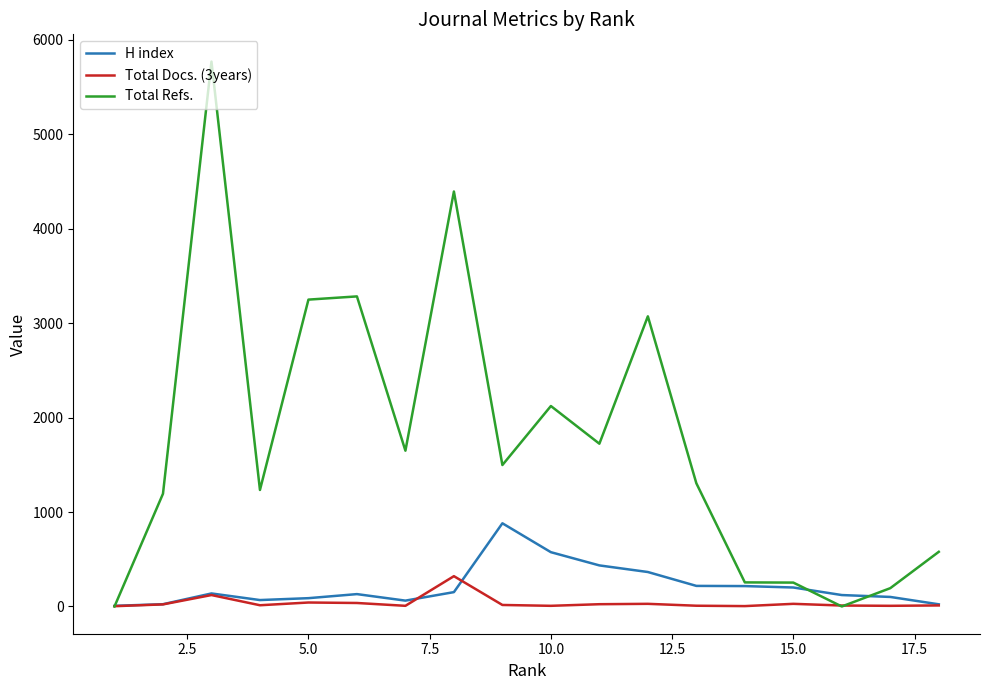

Does the chart have visible grid lines?

No